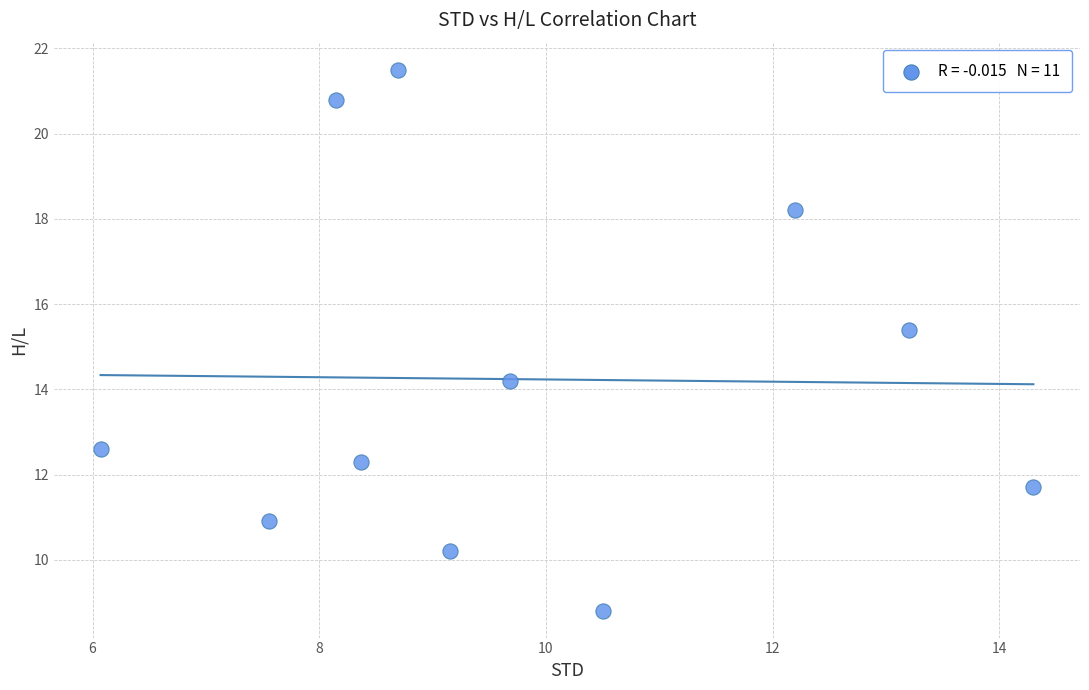

What Y value in the scatter plot is closest to 15?

15.4